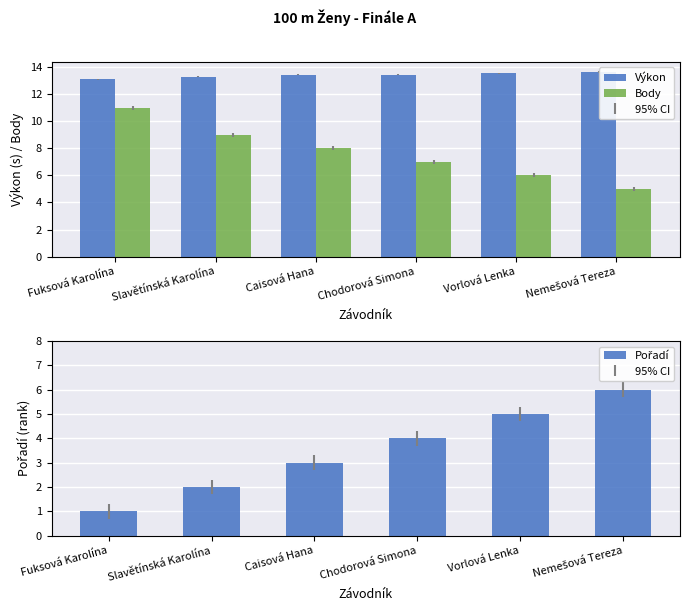

At which label does Pořadí reach its peak?

Nemešová Tereza